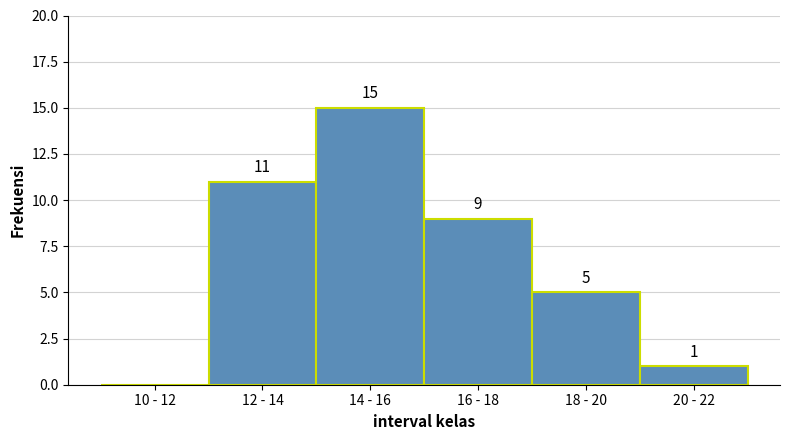

Reading left to right, transcribe all the data shown in this chart.

10 - 12=0	12 - 14=11	14 - 16=15	16 - 18=9	18 - 20=5	20 - 22=1